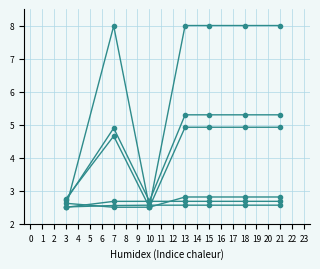

Does the chart have visible grid lines?

Yes